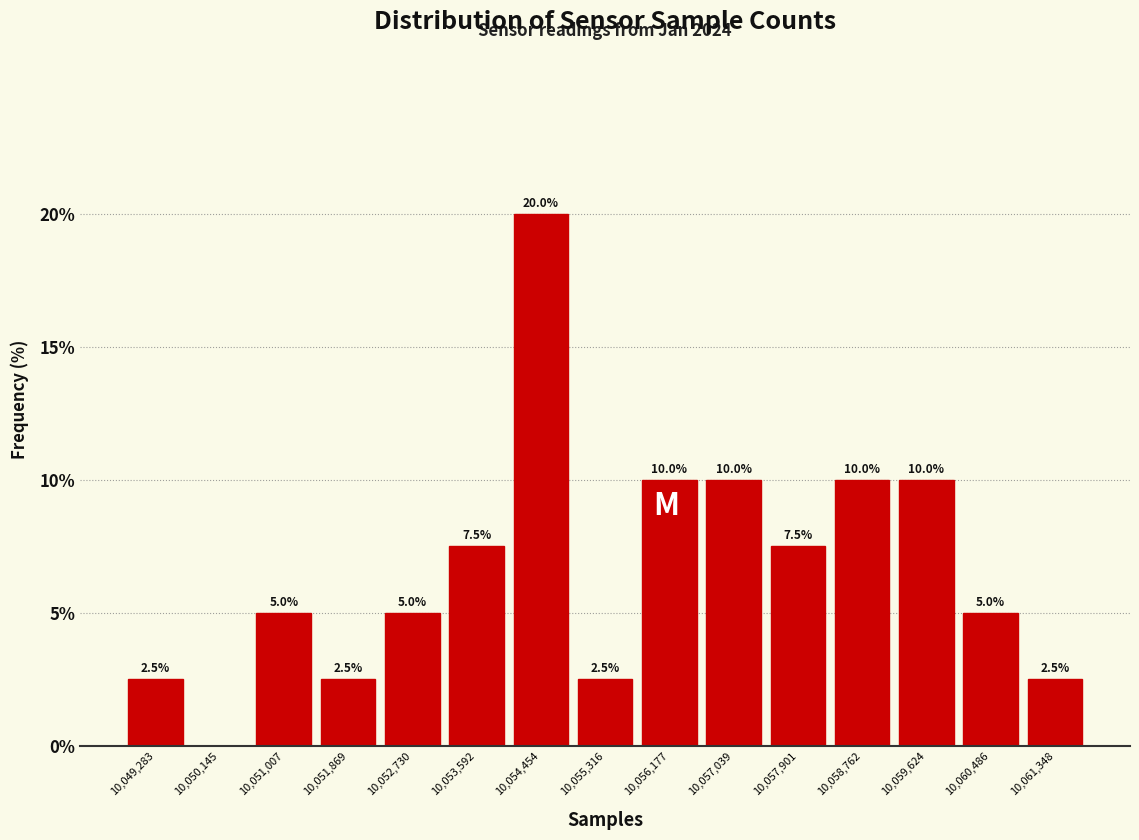

Over which range of the x-axis is the bar tallest?

10054000 to 10054900